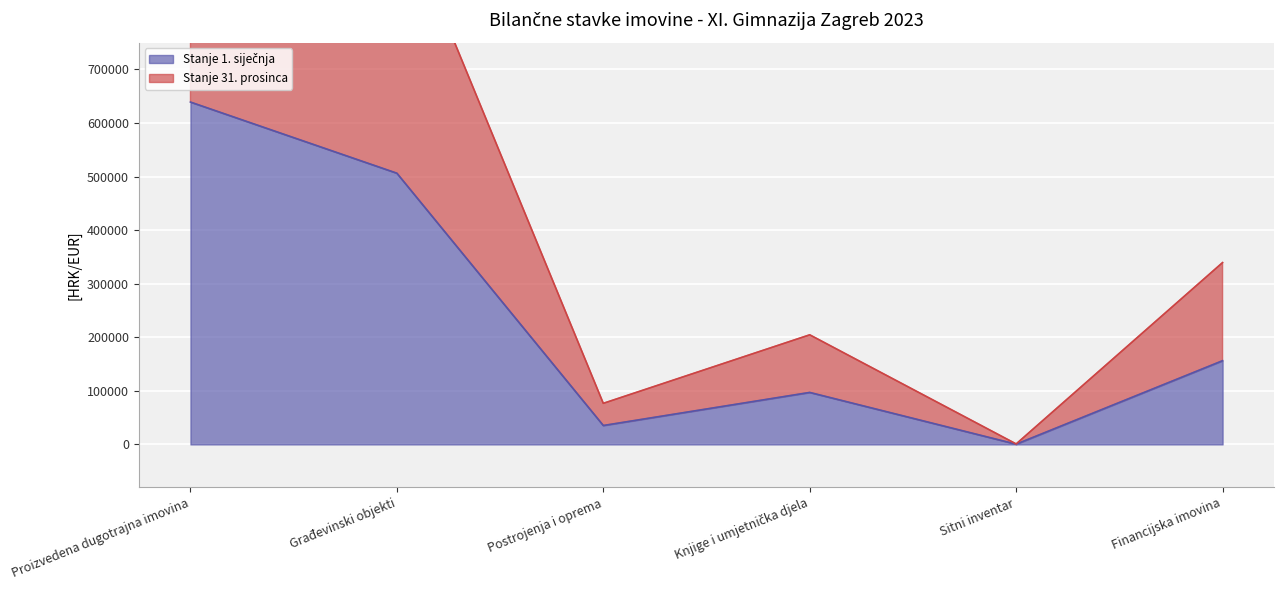

Which series has the largest total across all categories?

Stanje 31. prosinca